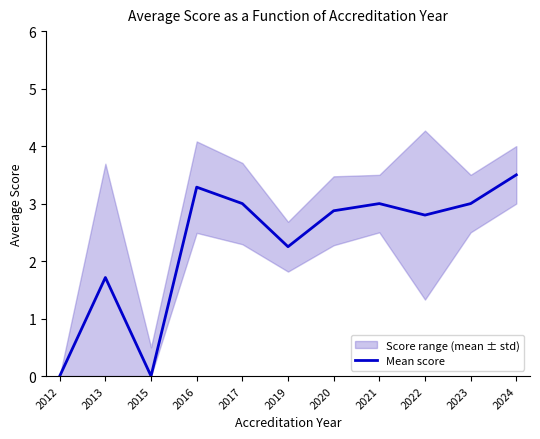

What is the maximum value shown in the chart?

3.5